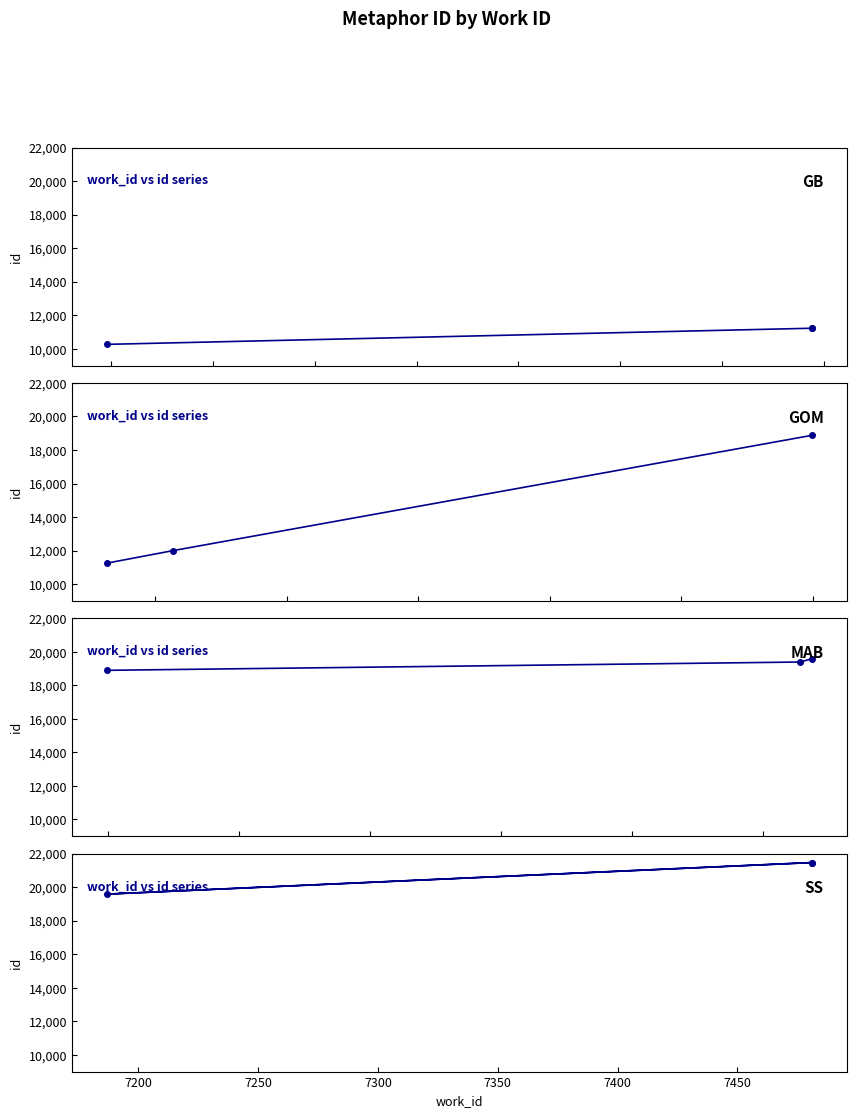

Does the chart have visible grid lines?

No